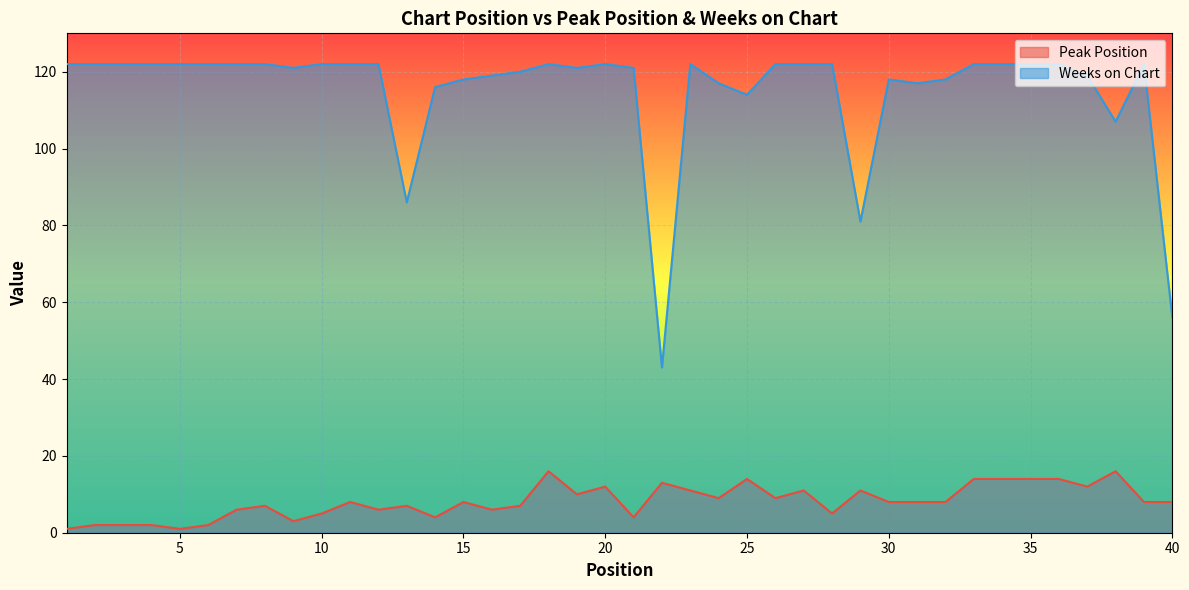

Where does the Peak Position series first go above 8?

18